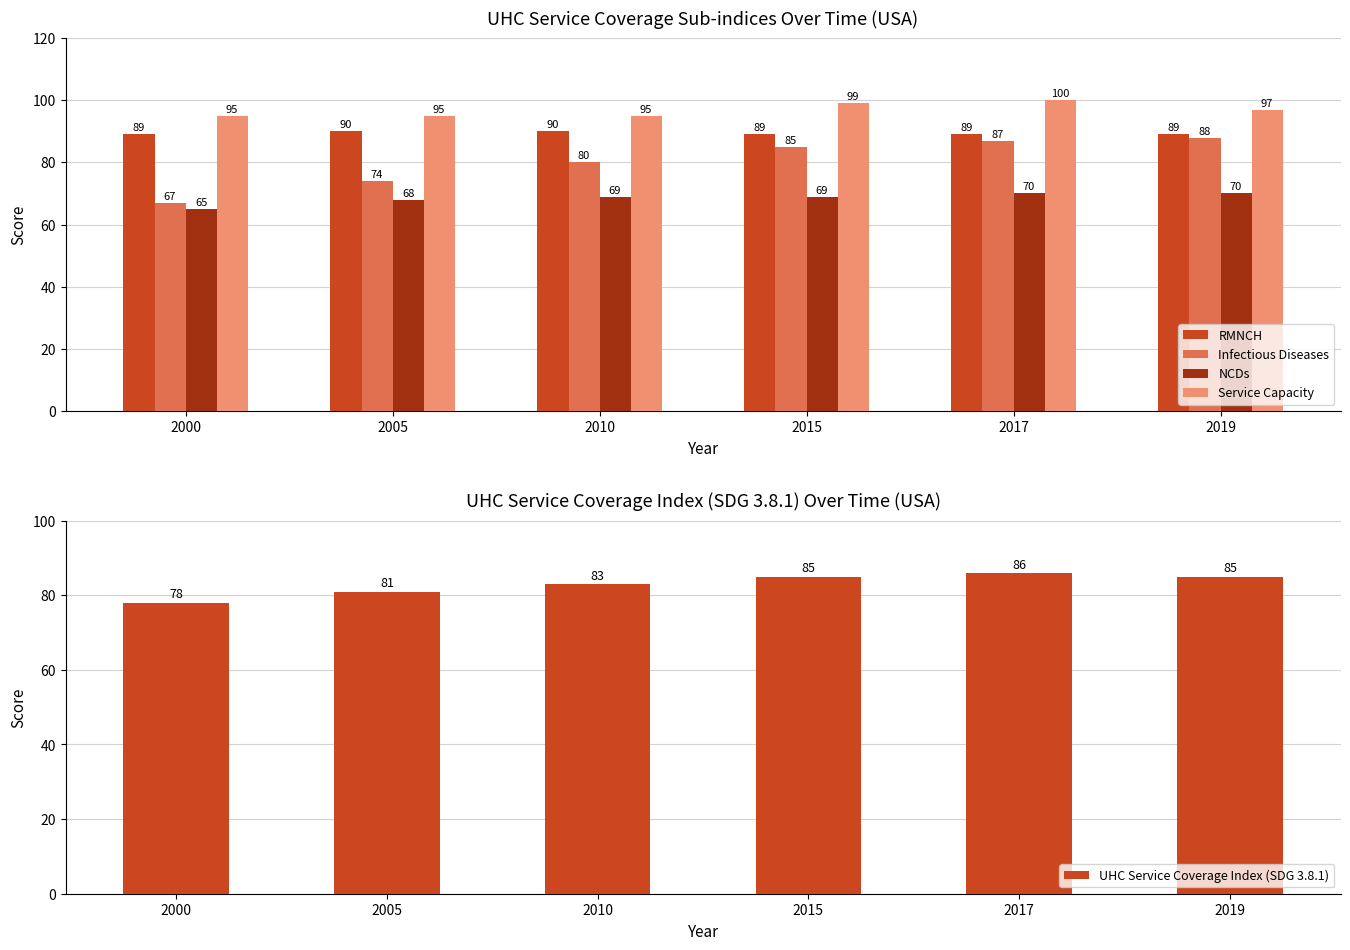

Rank the series by their maximum value, from lowest to highest.

NCDs, UHC Service Coverage Index (SDG 3.8.1), Infectious Diseases, RMNCH, Service Capacity